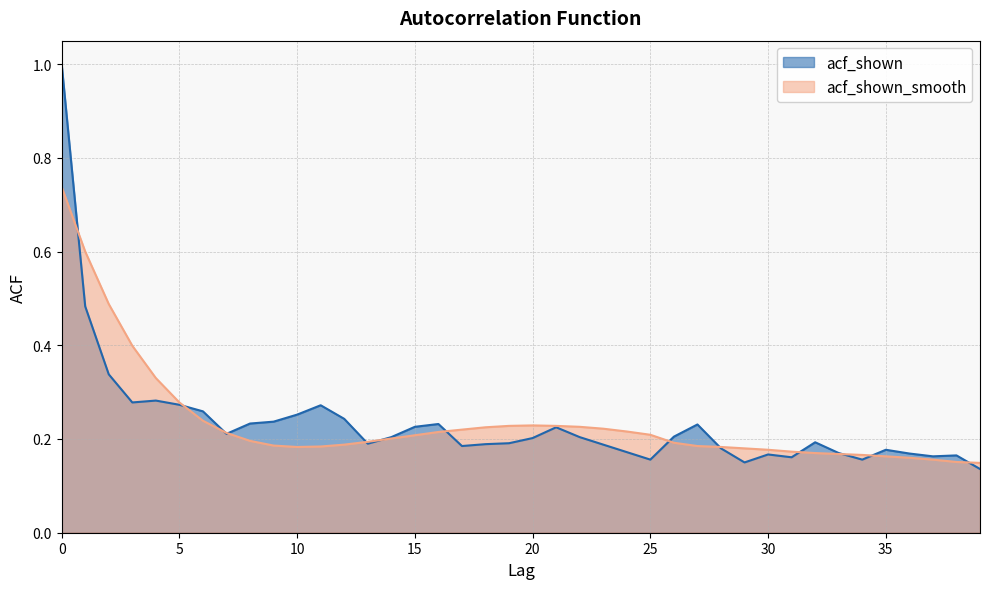

Which series has the widest spread of values?

acf_shown